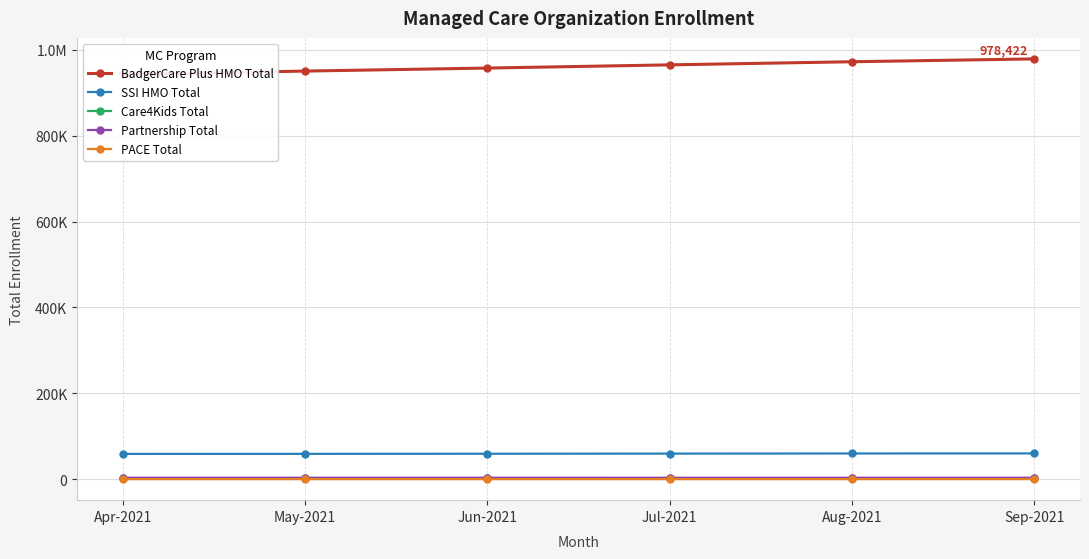

Which series has the largest range (max minus min)?

BadgerCare Plus HMO Total